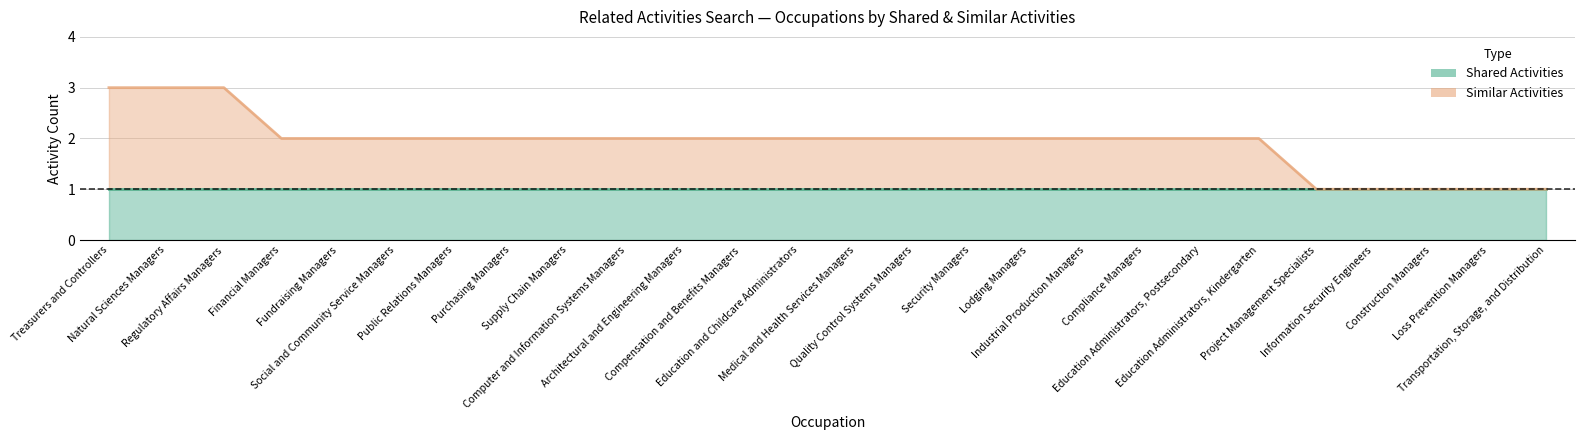

Where does the data first go above 2?

Treasurers and Controllers